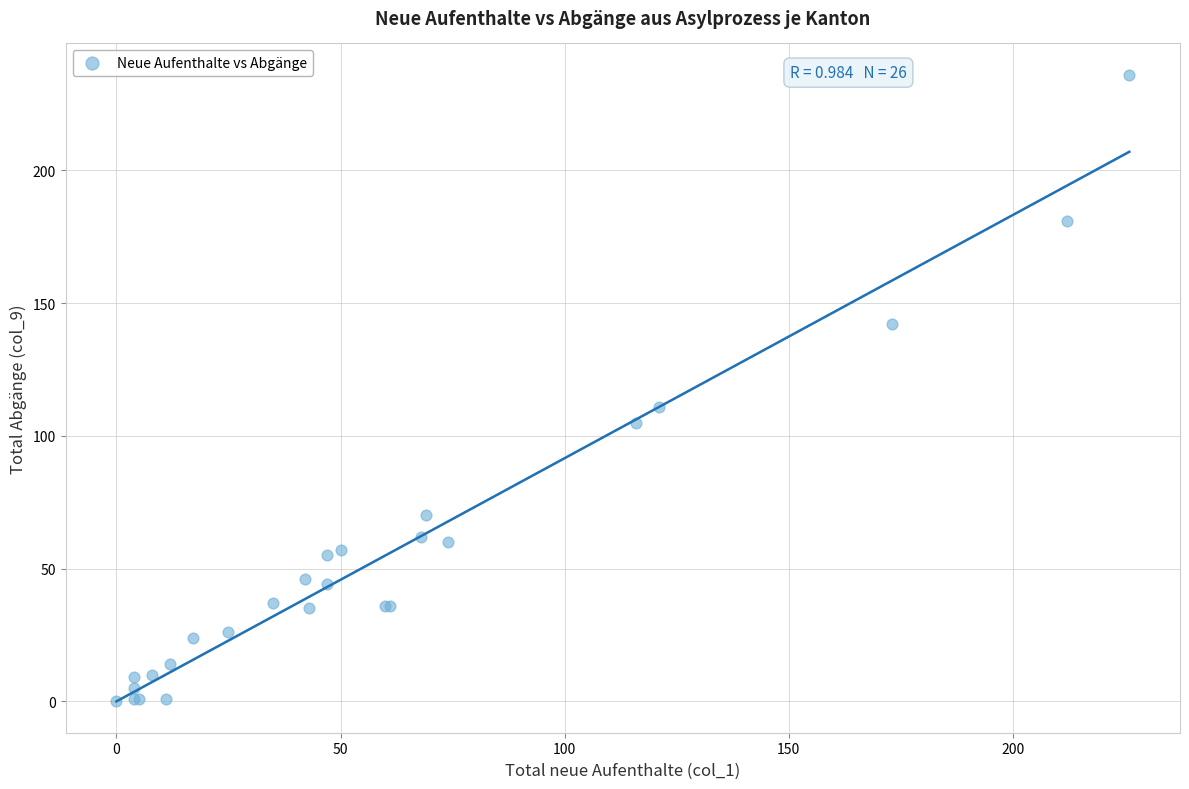

What Y value in the scatter plot is closest to 118?

111